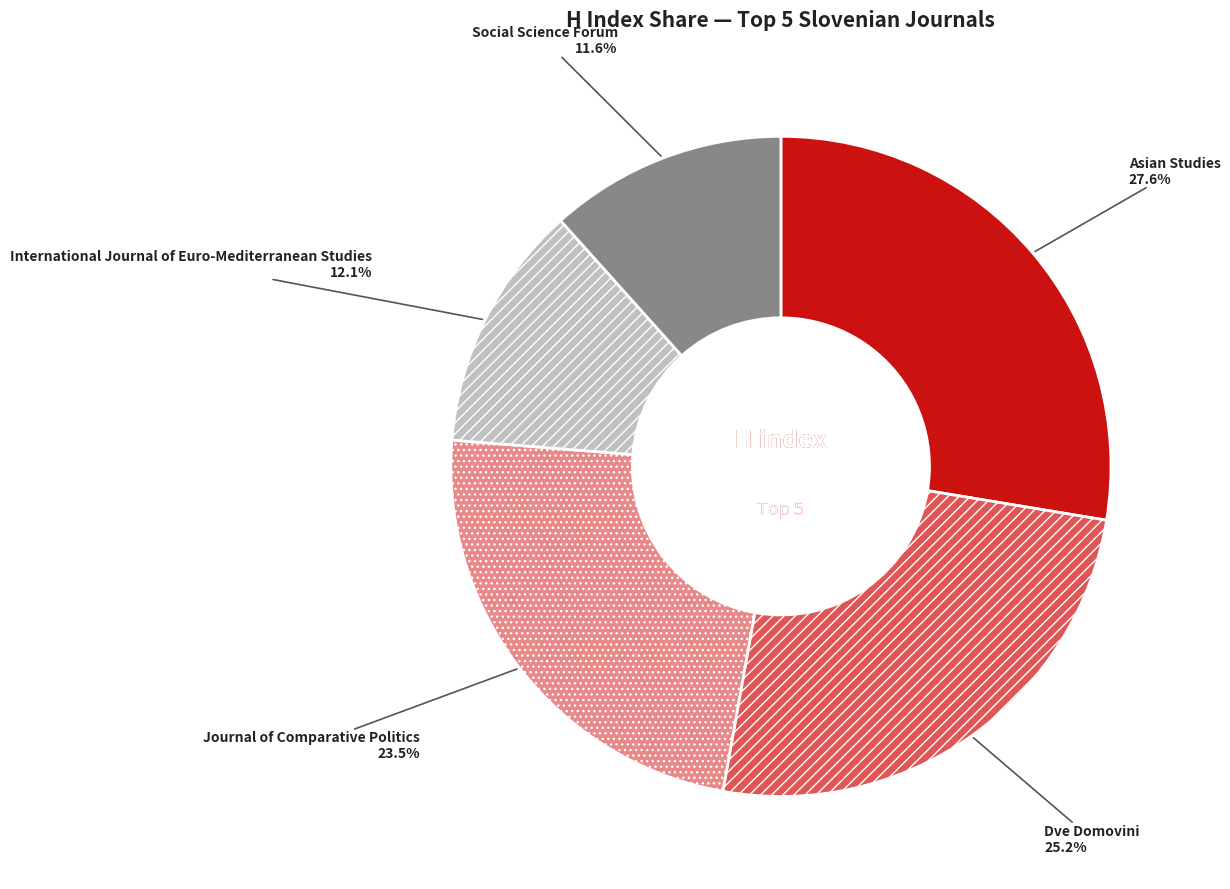

Is Asian Studies the majority of the pie?

No